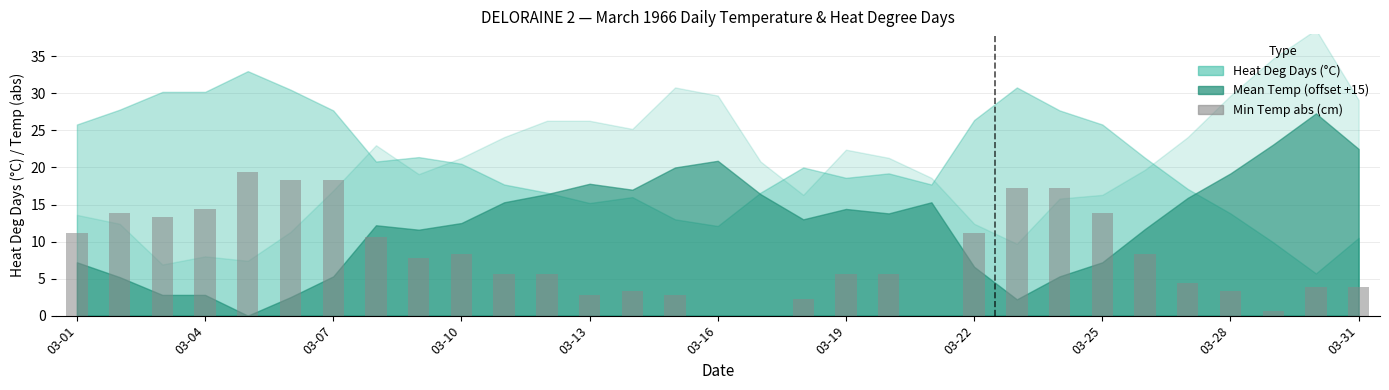

What is the sum of all values?

252.7